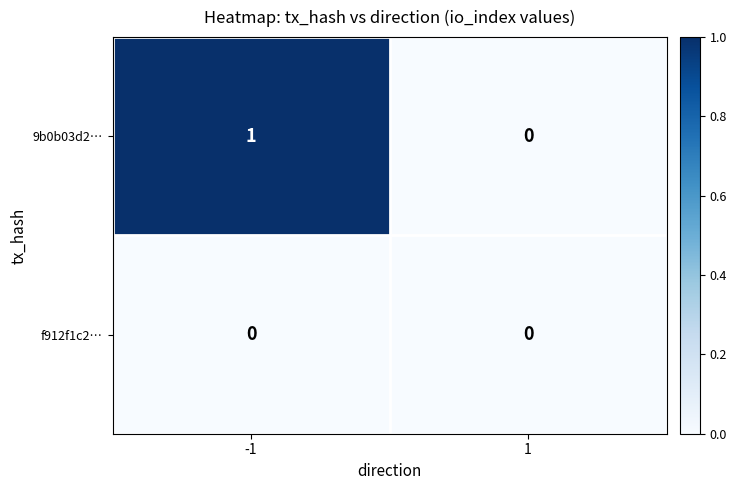

List the series in order of their overall mean, highest first.

9b0b03d2…, f912f1c2…